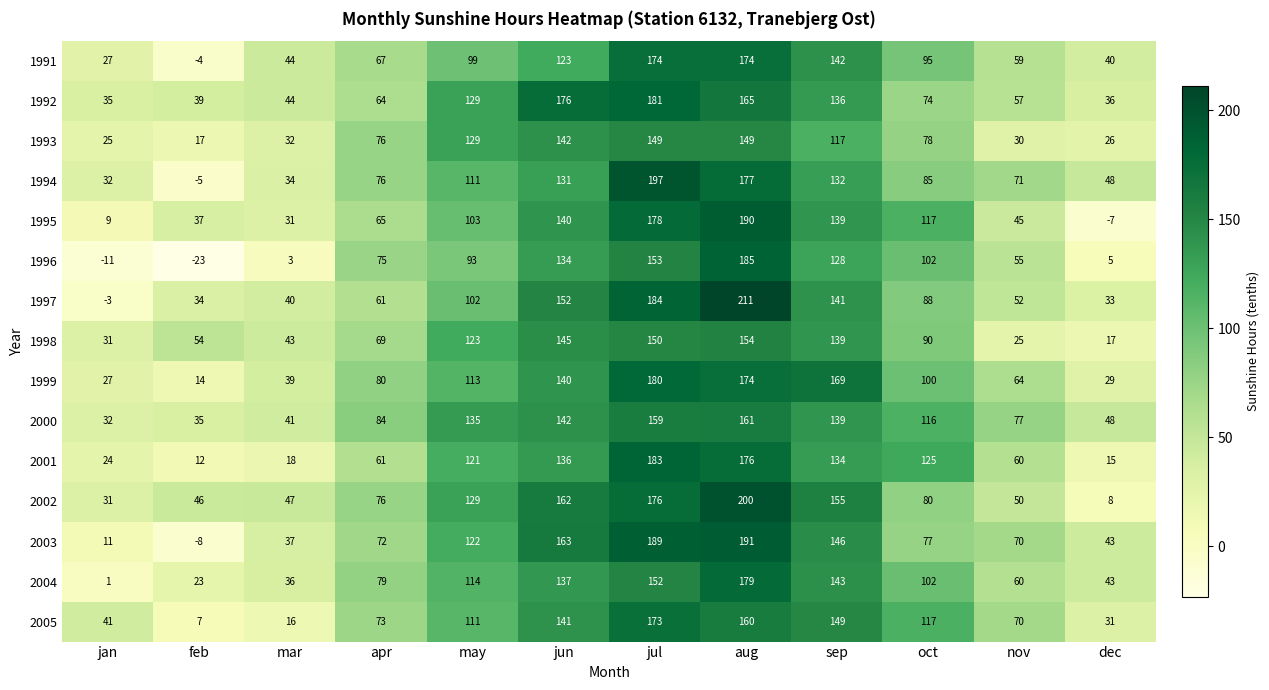

Which series has the largest range (max minus min)?

1997